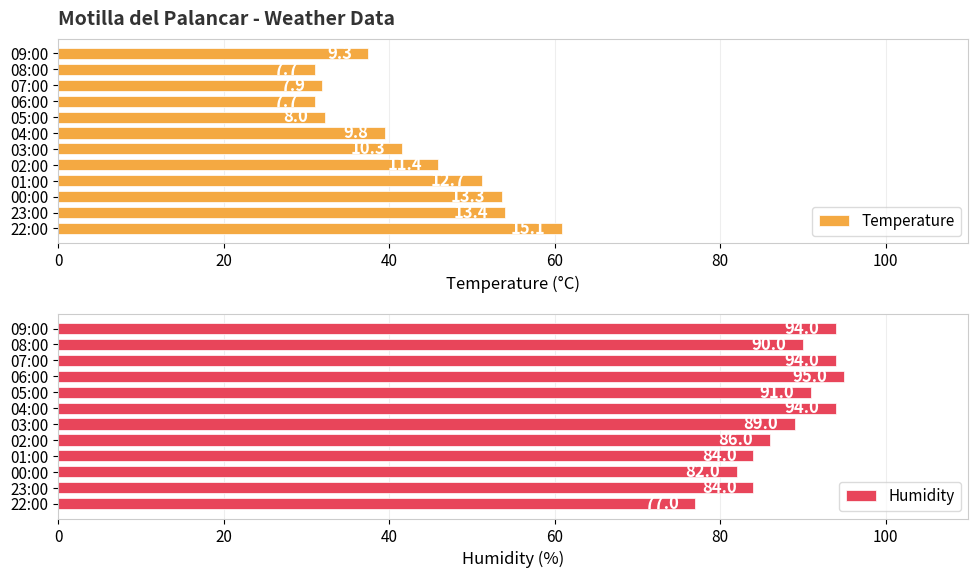

How many data points in Temperature are above 41?

6